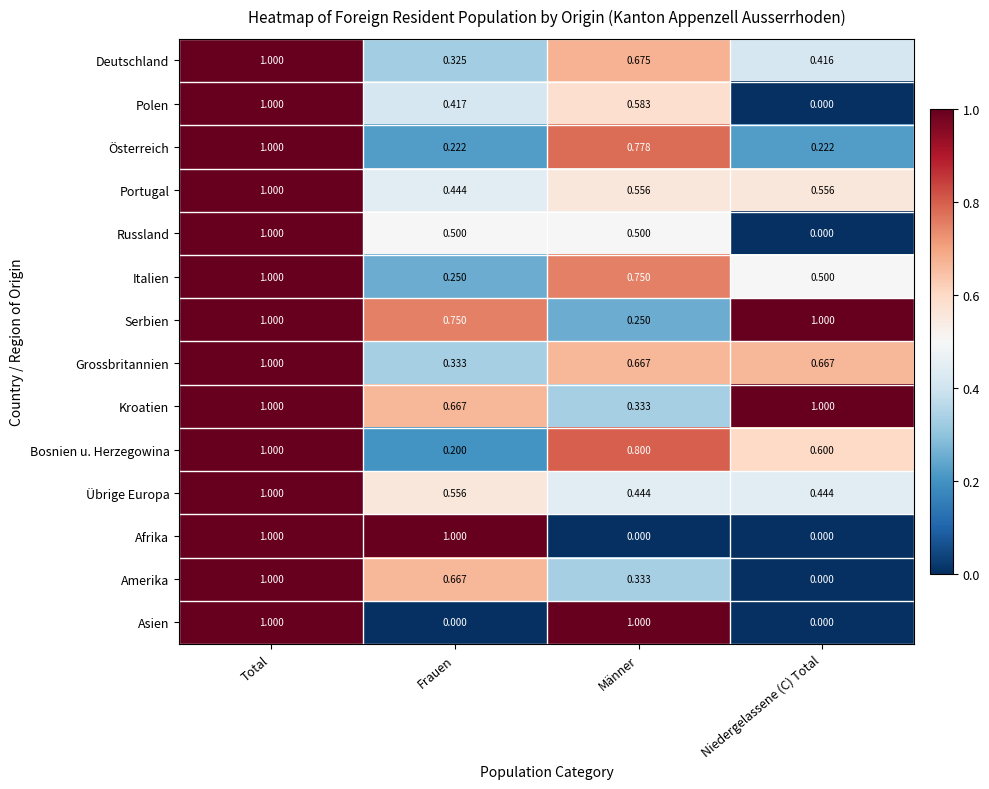

Which series changed the most between Total and Männer?

Afrika